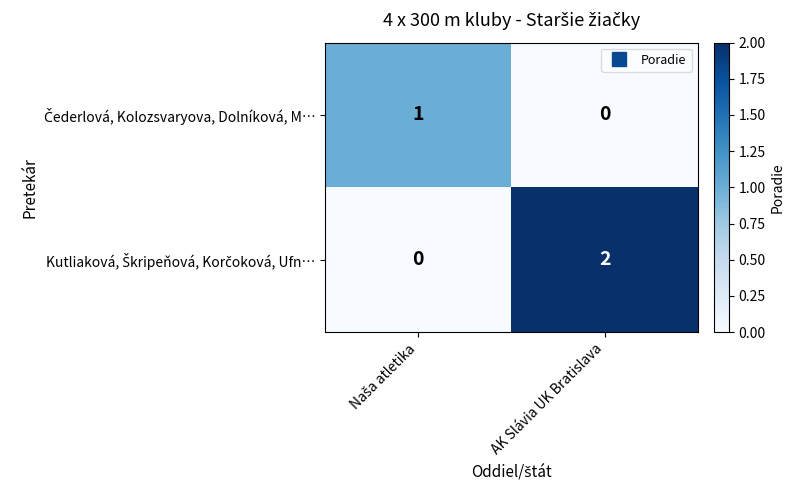

Which category has the highest value across all series?

AK Slávia UK Bratislava